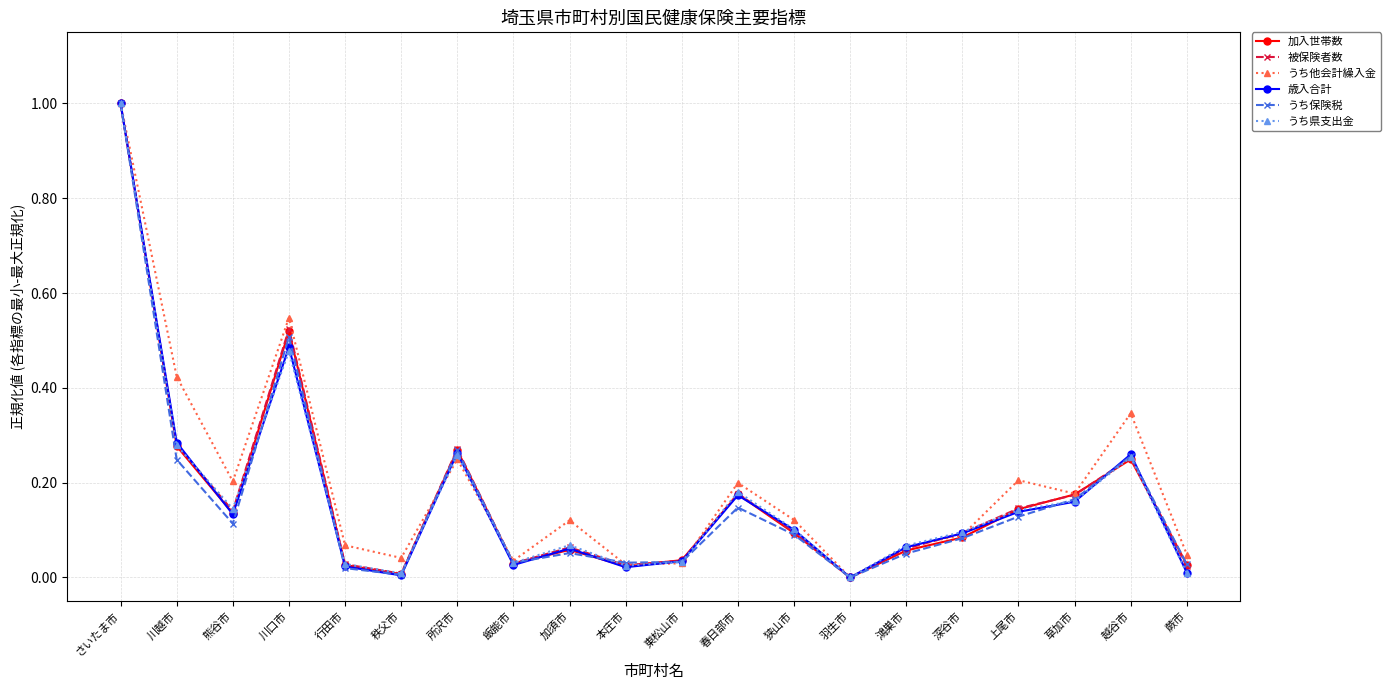

Between 所沢市 and 狭山市, which series saw the biggest shift?

うち保険税